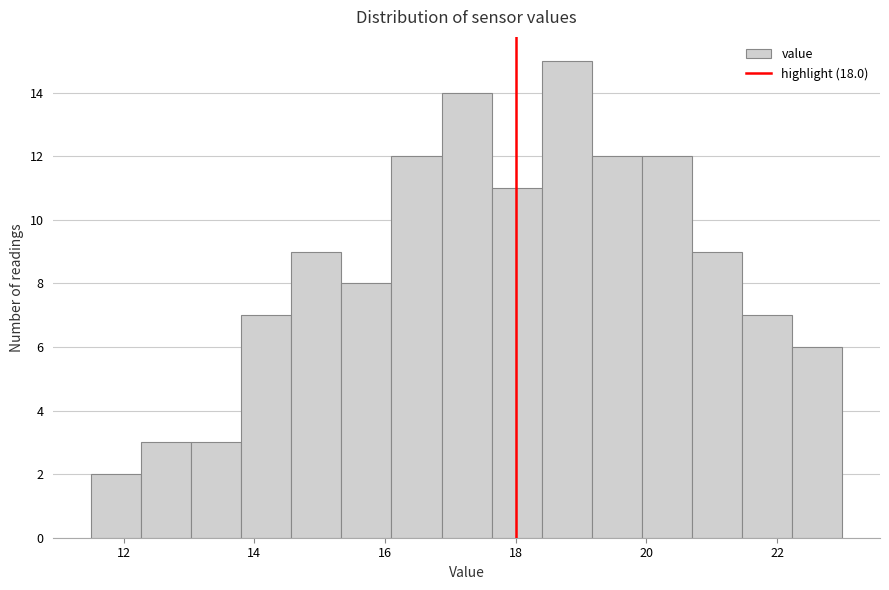

Read against the x-axis, roughly where is the centre of the tallest bar?

18.8